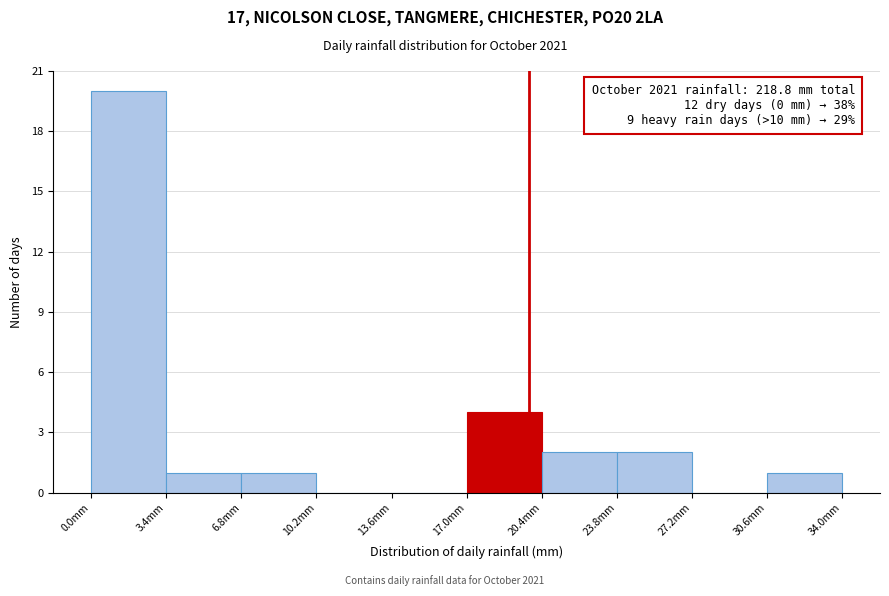

Over which range of the x-axis is the bar tallest?

0.0 to 3.4